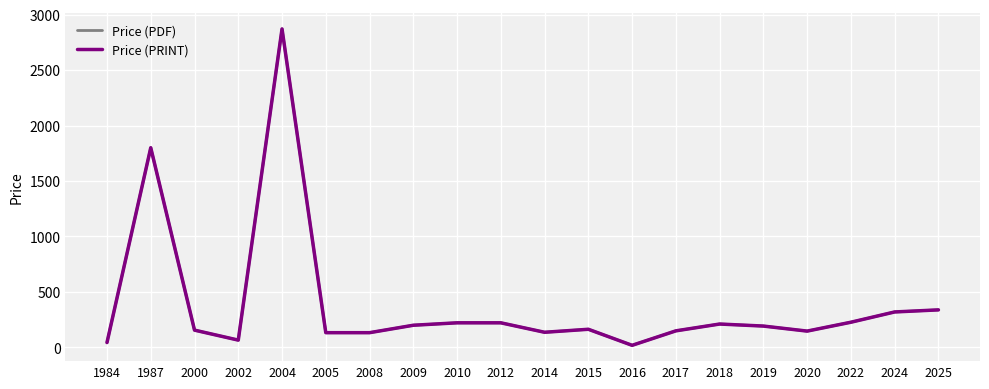

Which label corresponds to the smallest value in the chart?

2016